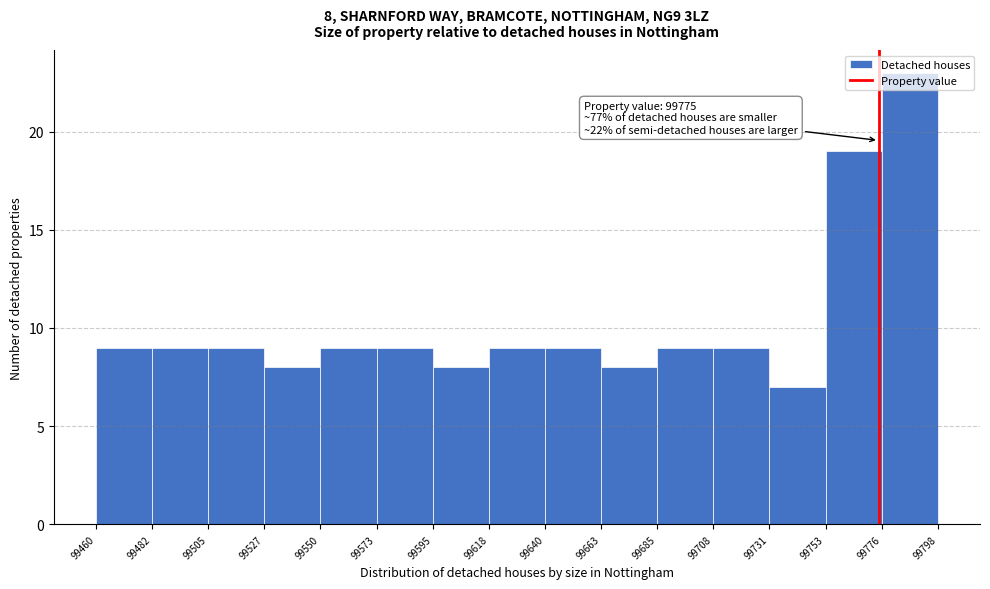

Which range on the x-axis has the tallest bar?

99776 to 99798